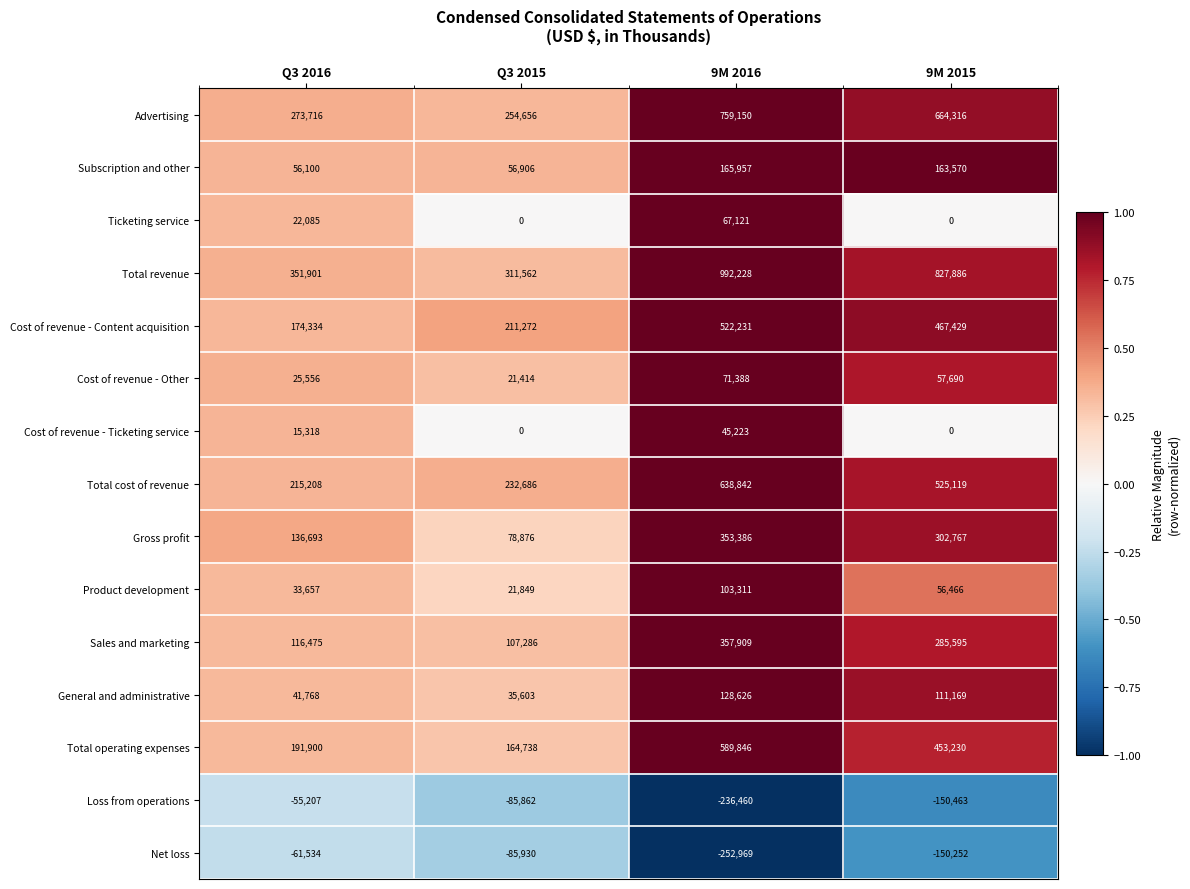

Which category has the highest value across all series?

9M 2016